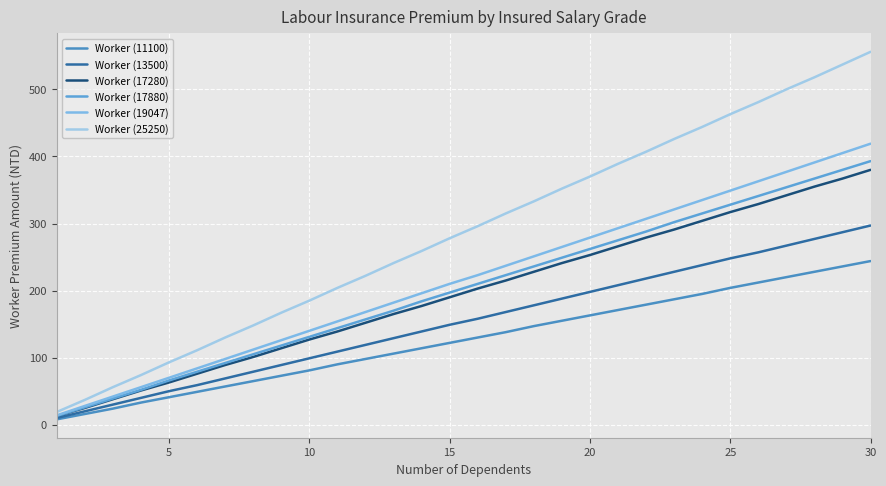

List the series in order of their peak value, lowest first.

Worker (11100), Worker (13500), Worker (17280), Worker (17880), Worker (19047), Worker (25250)